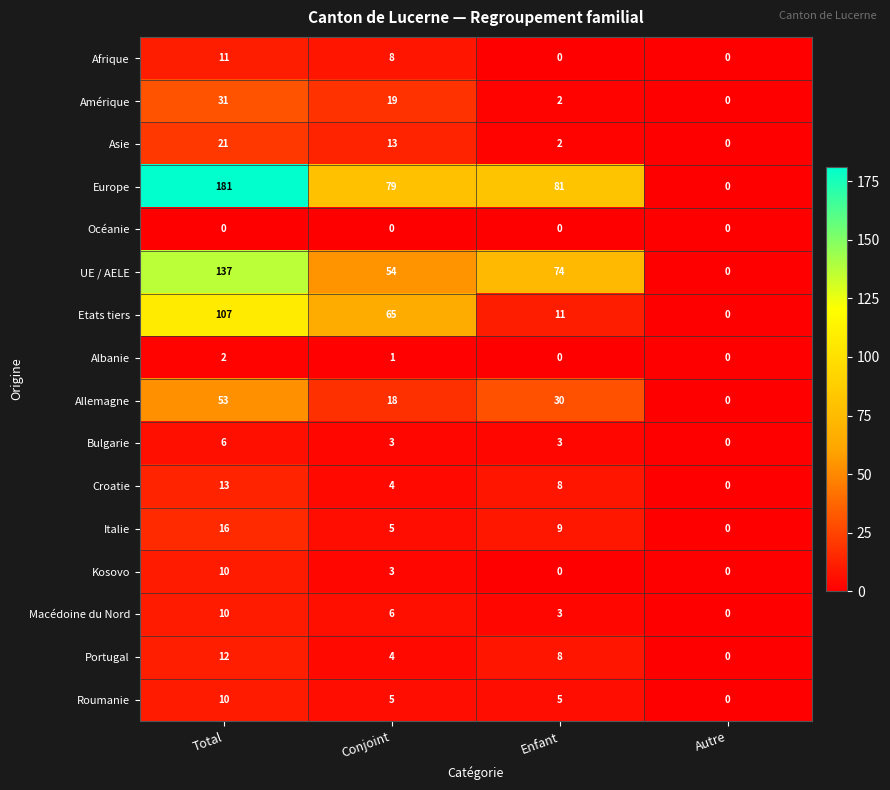

Is it true that UE / AELE equals 214 at Total?

False